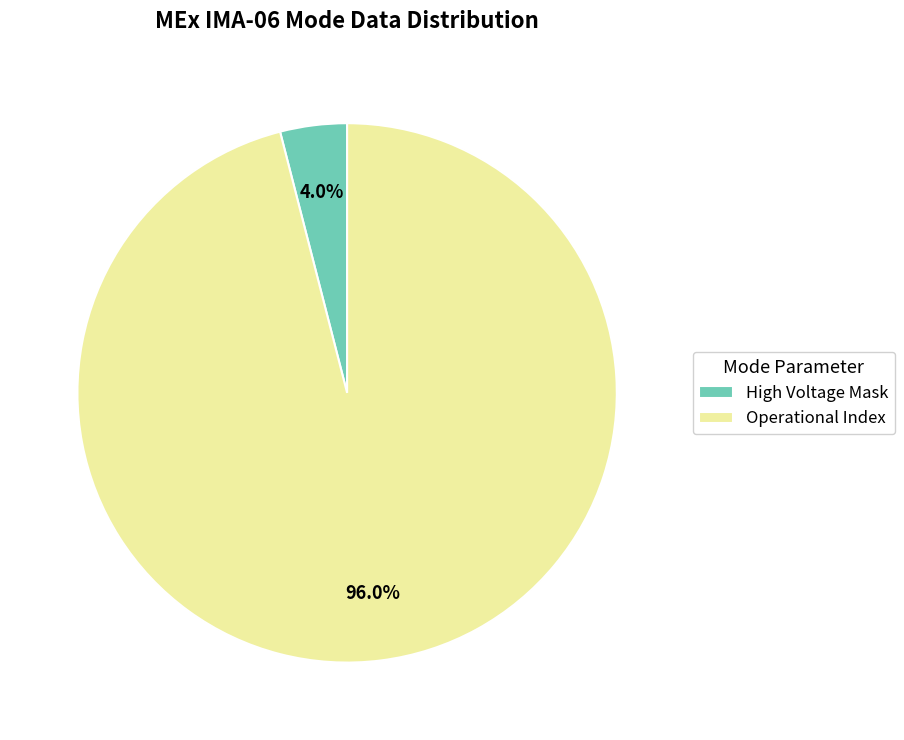

Count the number of slices in the pie.

2